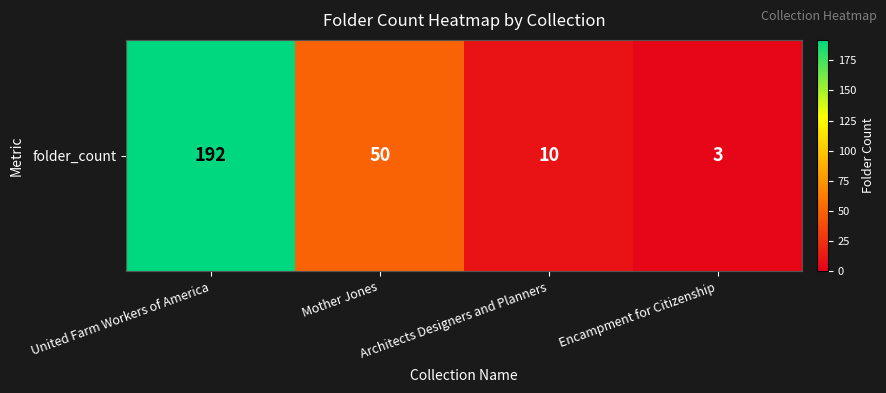

What is the sum of all values?

255